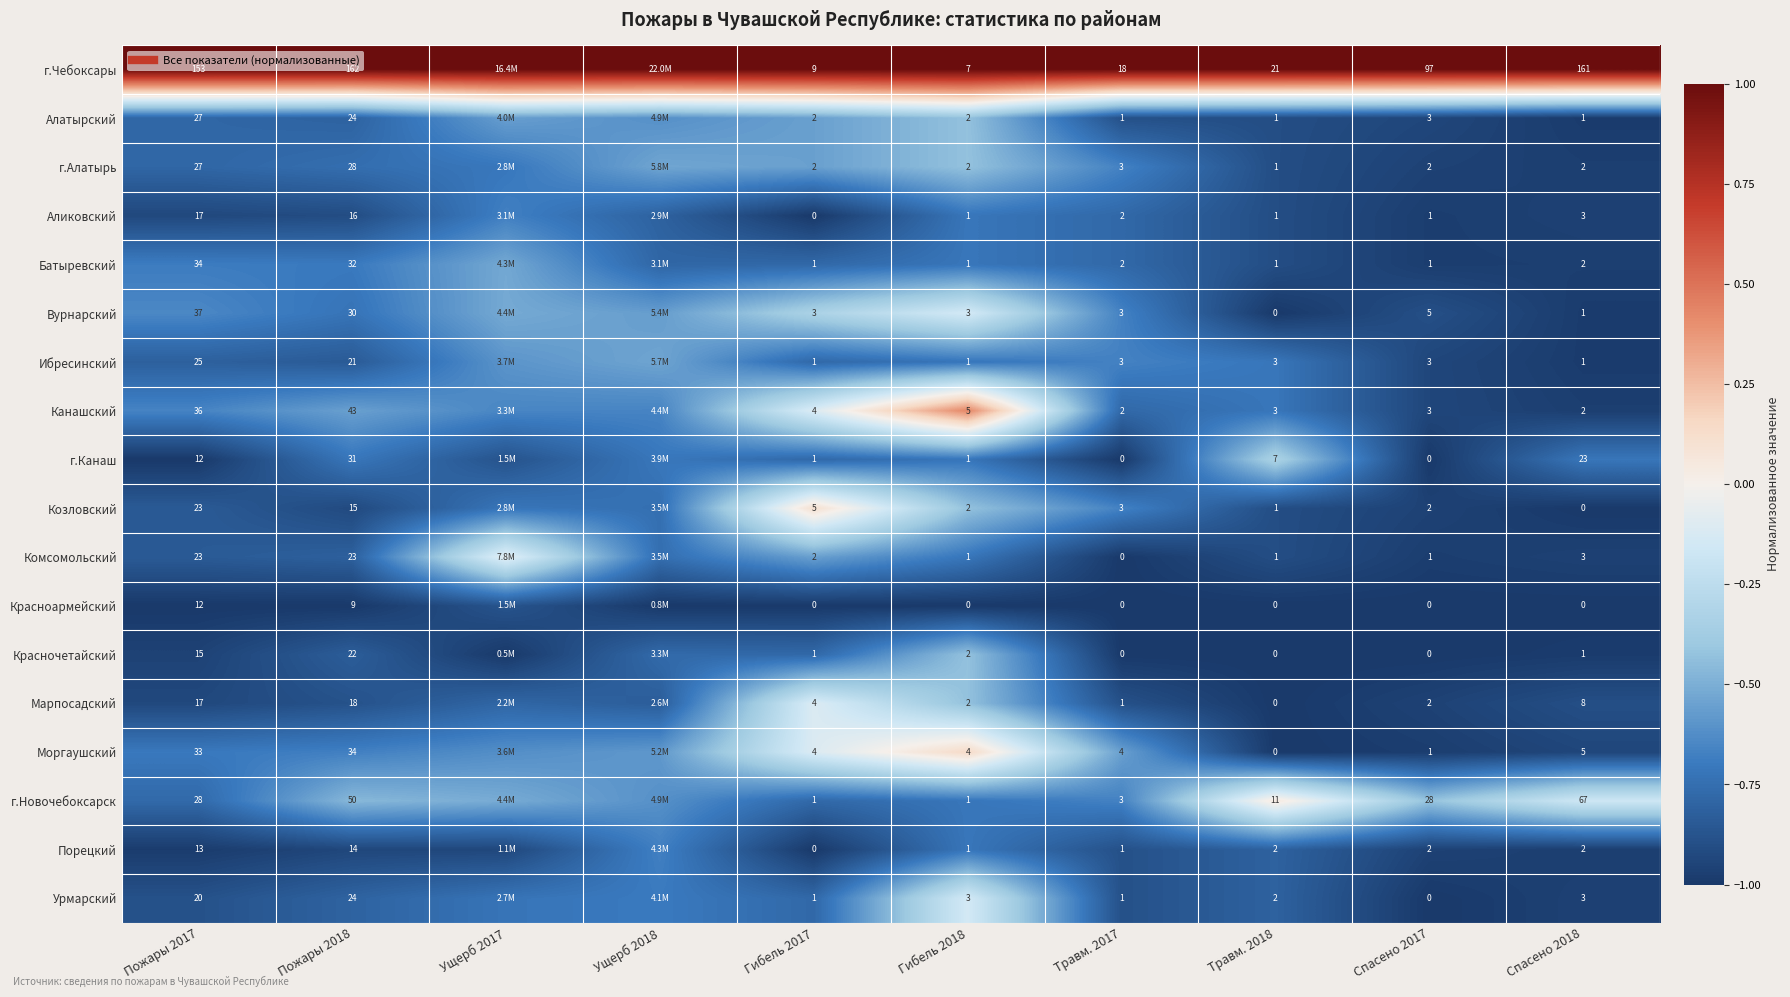

Which category has the lowest value in the Вурнарский series?

Травм. 2018